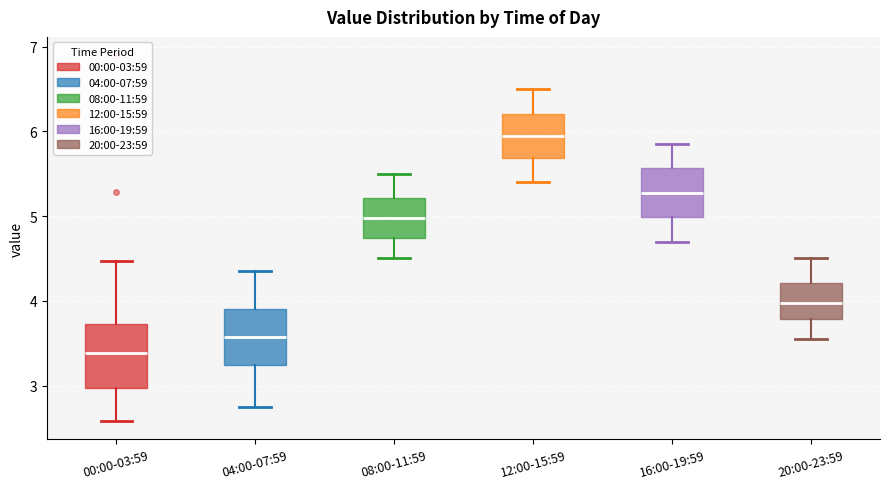

Reading left to right, read every box against the y-axis: the position of its median line, the range the box covers, and the ends of its whiskers. The values are not printed on the chart, so give them approximately, as read against the axis.

00:00-03:59: median 3.4, box 3.0 to 3.7, whiskers 2.6 to 4.5
04:00-07:59: median 3.6, box 3.2 to 3.9, whiskers 2.8 to 4.4
08:00-11:59: median 5.0, box 4.7 to 5.2, whiskers 4.5 to 5.5
12:00-15:59: median 6.0, box 5.7 to 6.2, whiskers 5.4 to 6.5
16:00-19:59: median 5.3, box 5.0 to 5.6, whiskers 4.7 to 5.9
20:00-23:59: median 4.0, box 3.8 to 4.2, whiskers 3.6 to 4.5